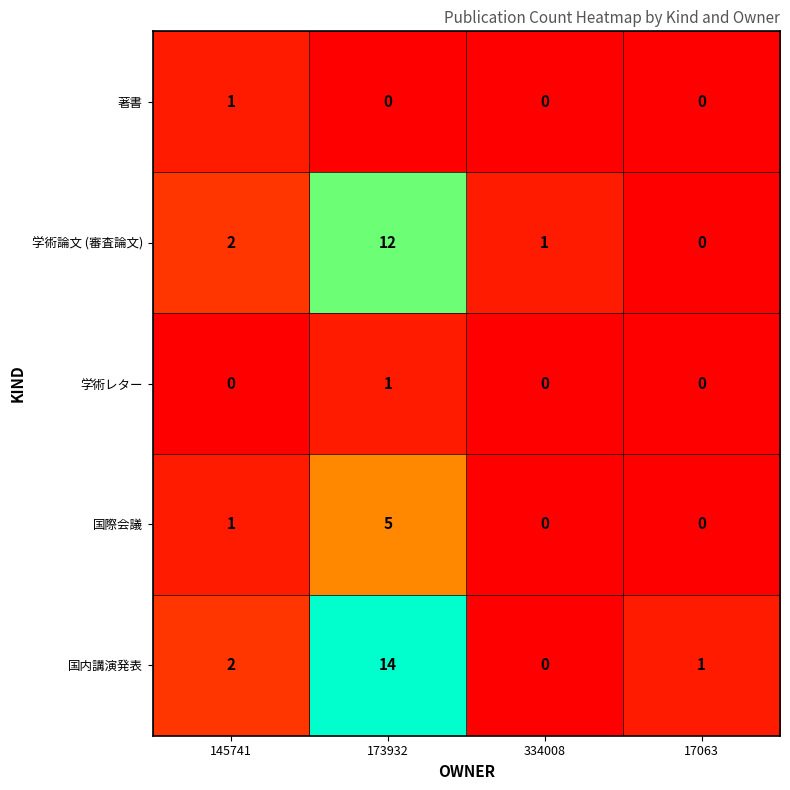

Which series has the largest total across all categories?

国内講演発表